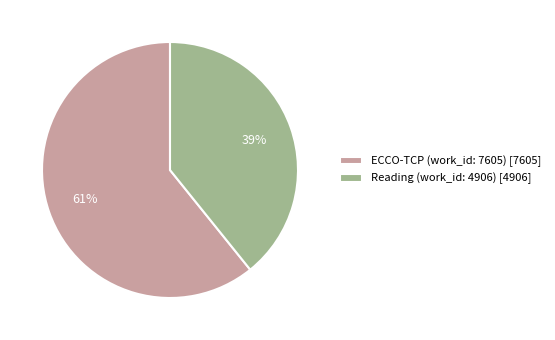

Which has a higher value, Reading (work_id: 4906) or ECCO-TCP (work_id: 7605)?

ECCO-TCP (work_id: 7605)